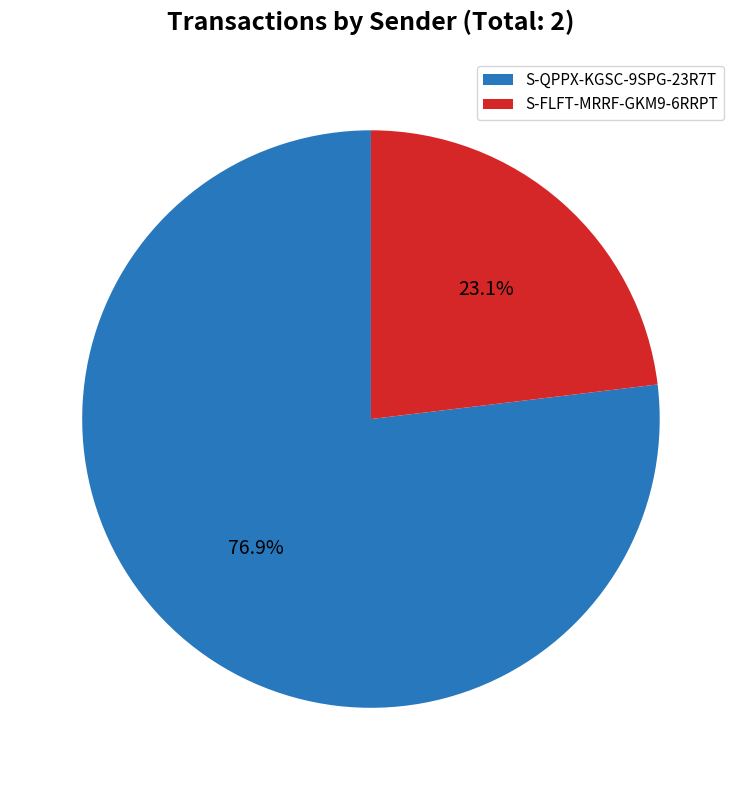

Does S-FLFT-MRRF-GKM9-6RRPT represent more than half of the total?

No